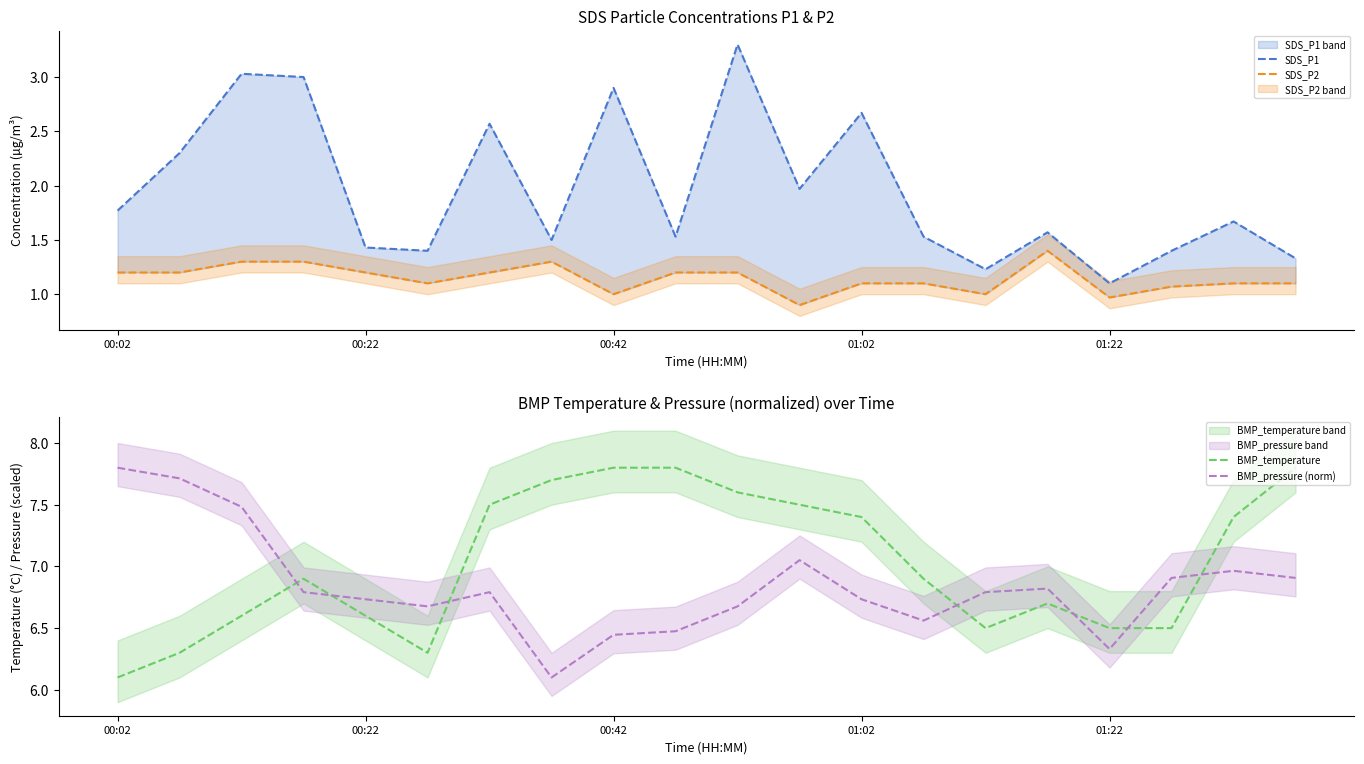

How many interior local peaks does the SDS_P2 series have?

2